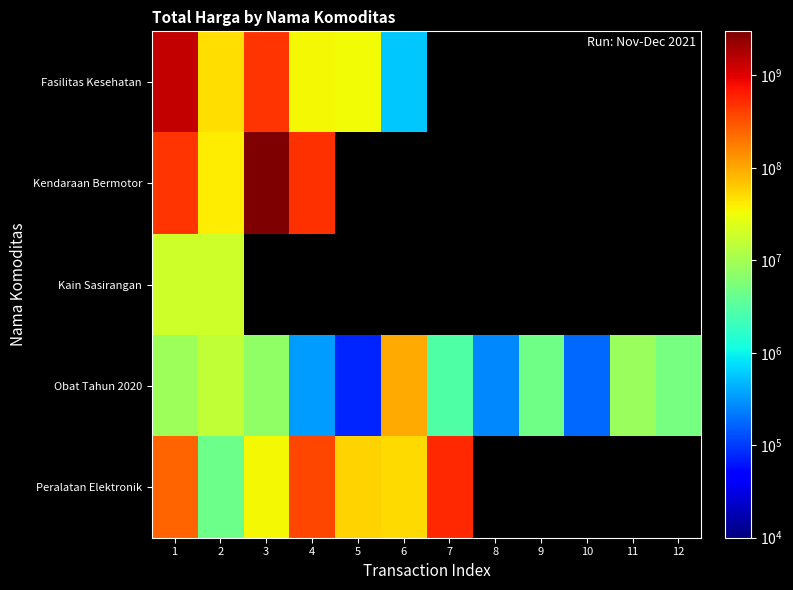

Which series changed the most between 5 and 10?

Obat Tahun 2020